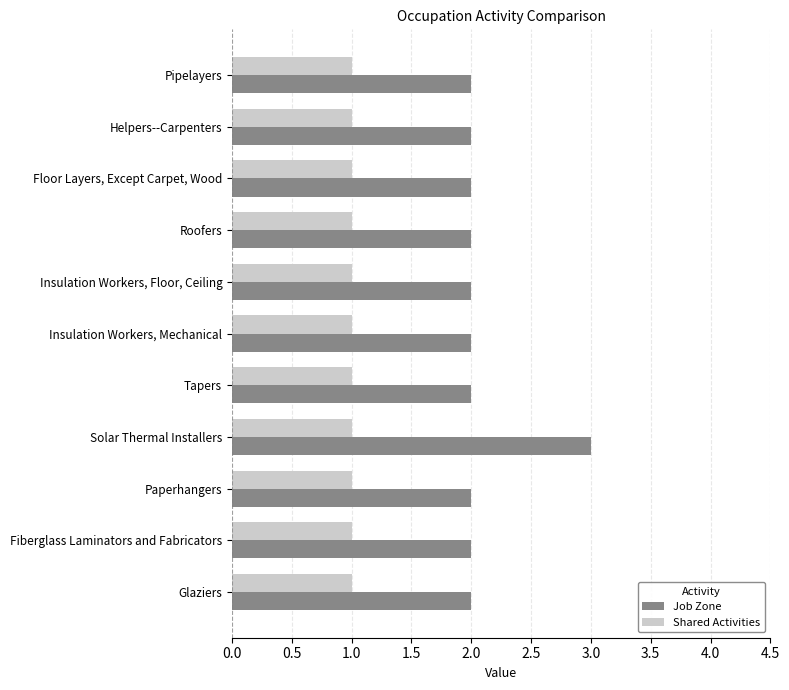

What is the total value across all series at Helpers--Carpenters?

3